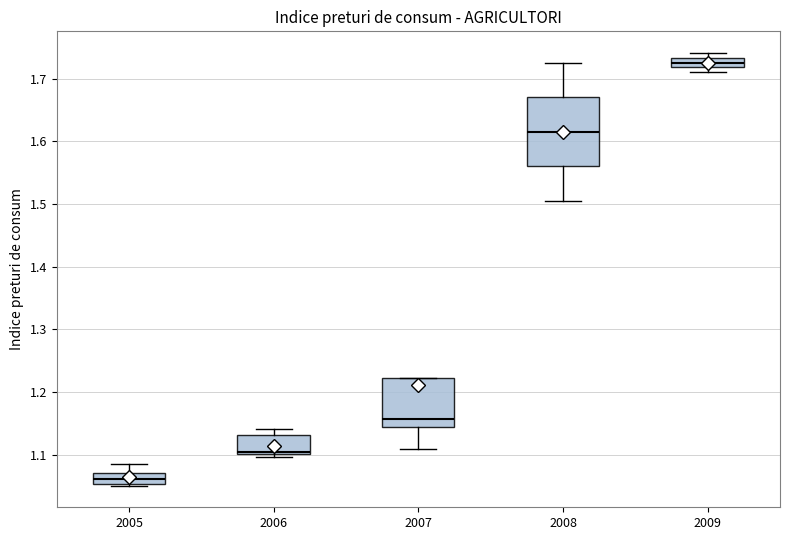

Reading left to right, transcribe this box plot: for each box, give where its median line is, the range the box spans, and where its two whiskers end, as read against the y-axis. The values are not printed on the chart, so give them approximately, as read against the axis.

2005: median 1.06, box 1.05 to 1.07, whiskers 1.05 to 1.09
2006: median 1.11, box 1.10 to 1.13, whiskers 1.10 (just below the box's lower edge) to 1.14
2007: median 1.16, box 1.15 to 1.22, whiskers 1.11 to 1.22
2008: median 1.62, box 1.56 to 1.67, whiskers 1.51 to 1.73
2009: median 1.73 (inside the box), box 1.72 to 1.73, whiskers 1.71 to 1.74